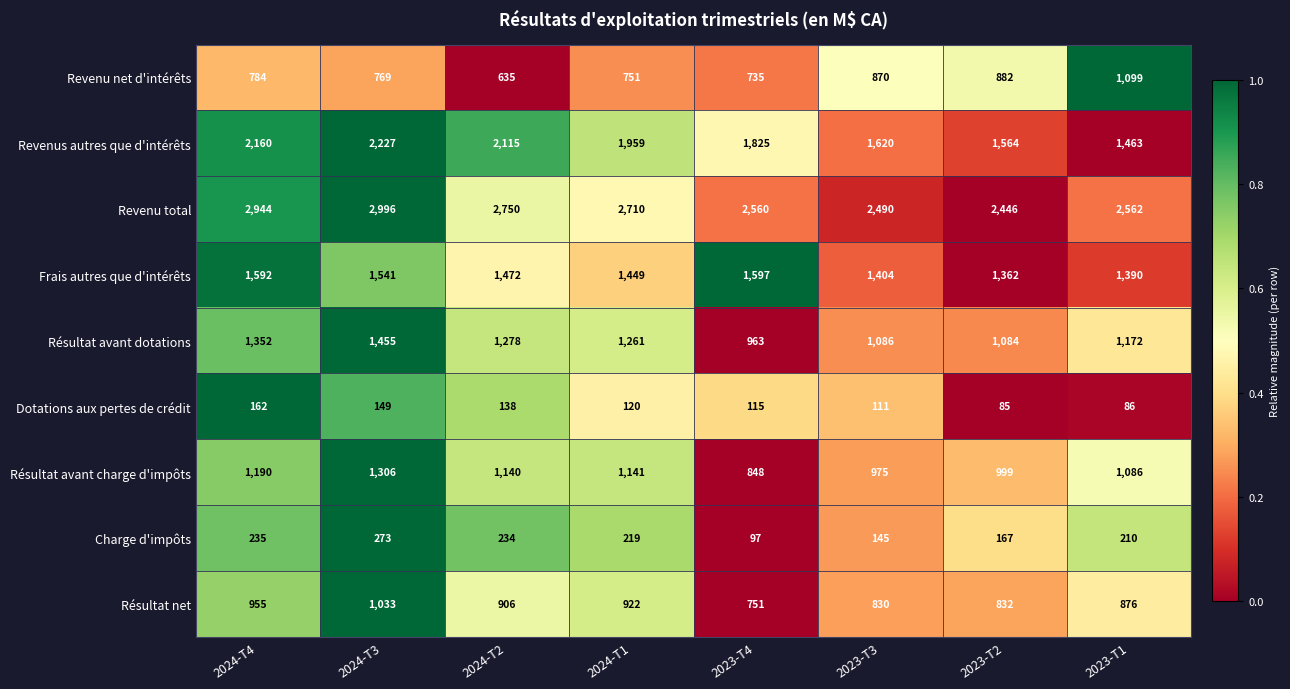

Which series changed the most between 2024-T2 and 2023-T2?

Revenus autres que d'intérêts